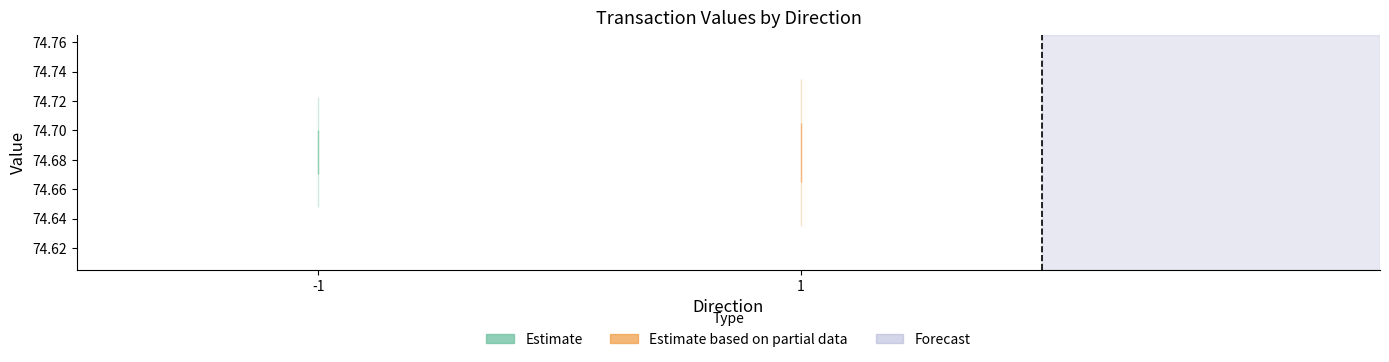

At which category is the sum across all series the highest?

1